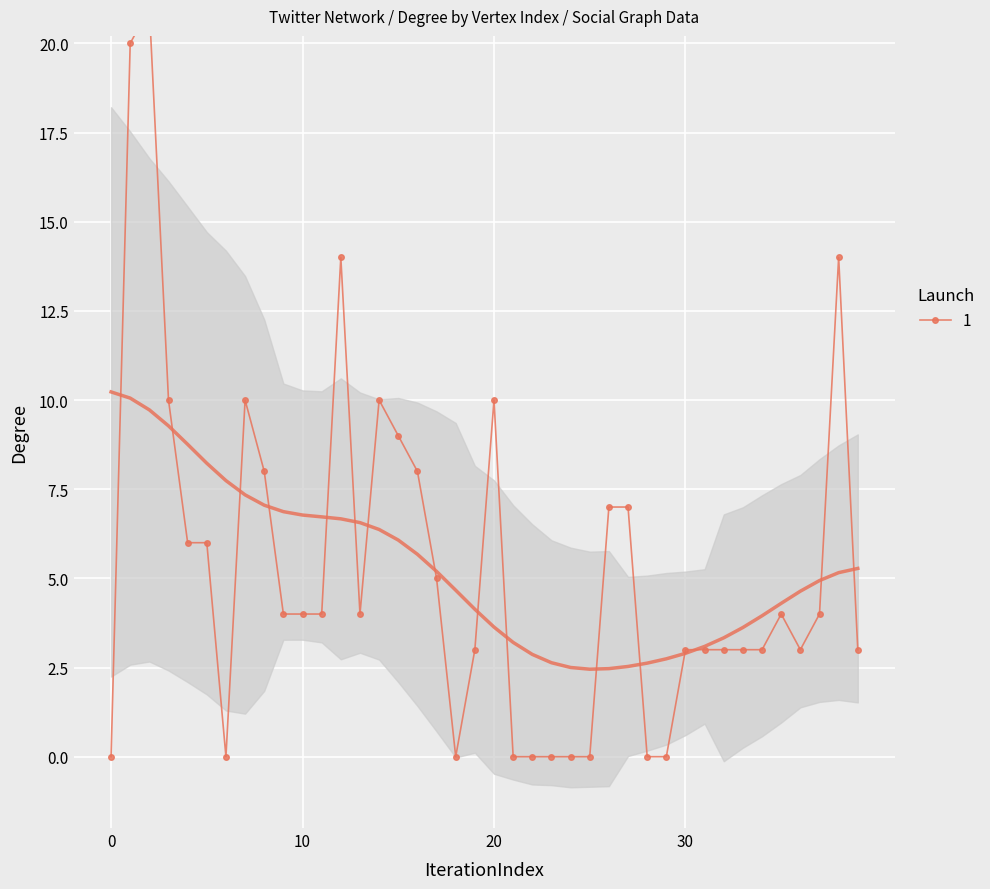

Count the number of categories in the chart.

40